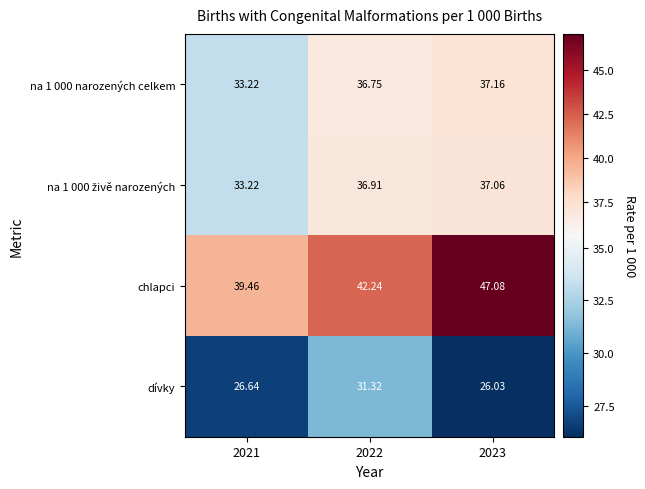

At which category does the chart reach its minimum across all series?

2023